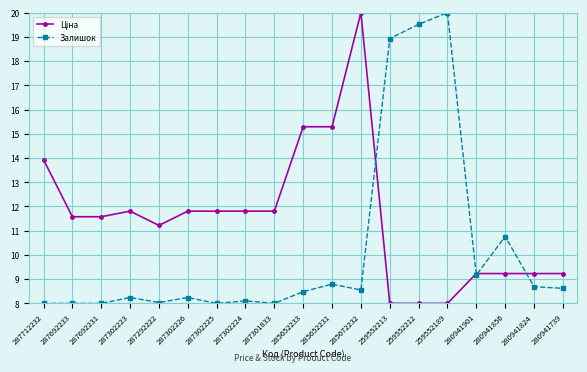

At which category is the sum across all series the highest?

285672232